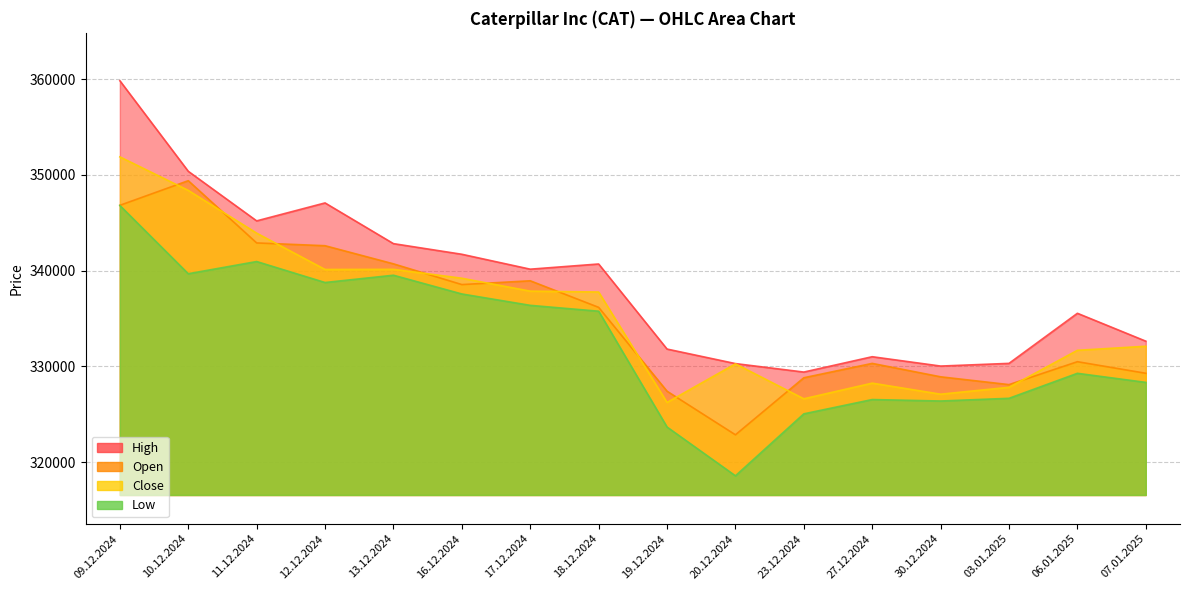

How many interior local valleys does the High series have?

4